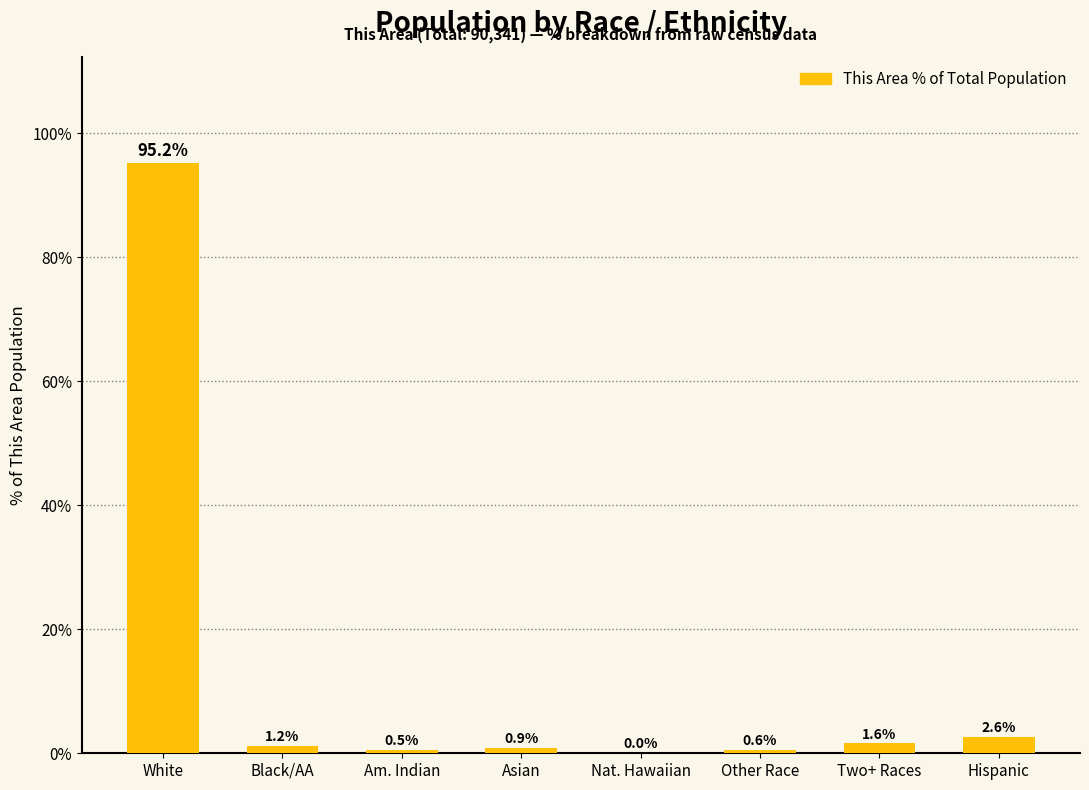

Are the bars horizontal?

No